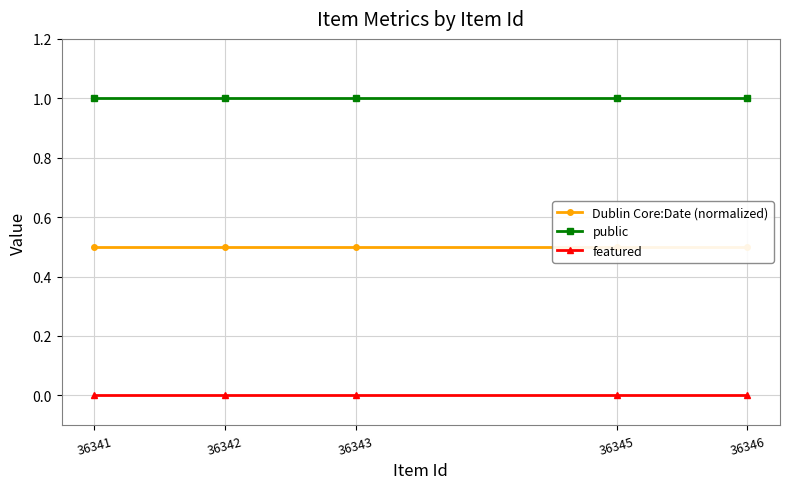

True or false: public and Dublin Core:Date (normalized) cross at least once.

False